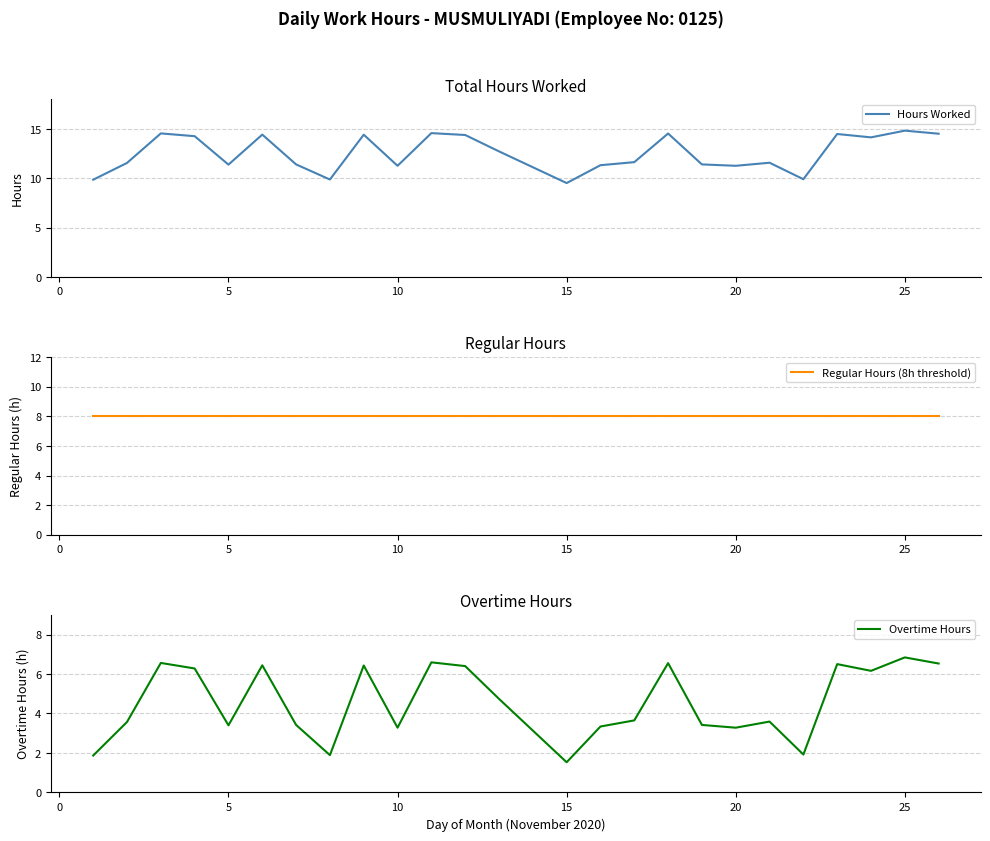

Is it true that Hours Worked equals 25.3 at 25?

False